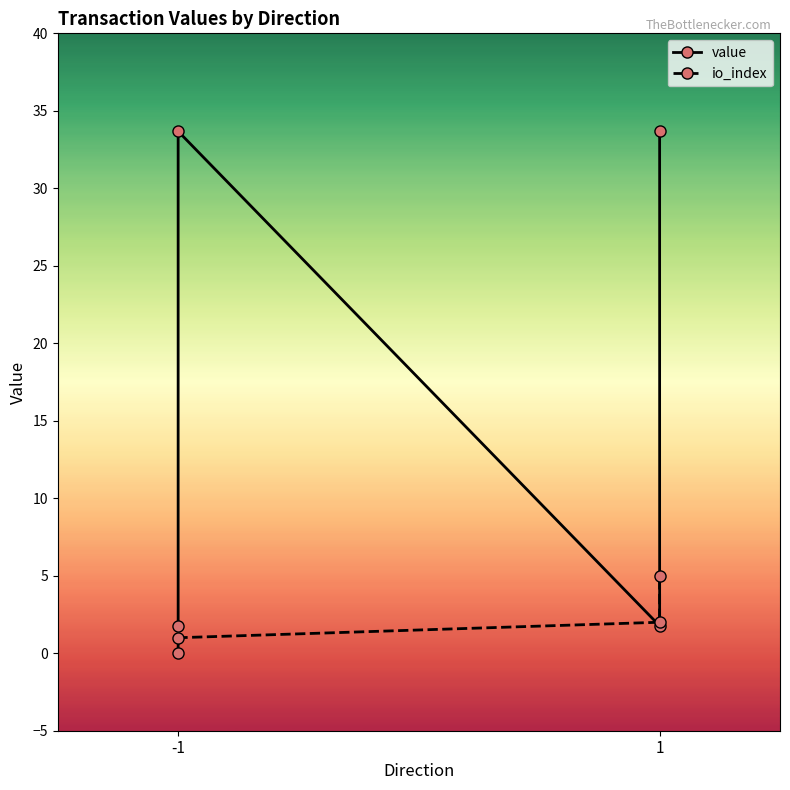

At which label does io_index reach its minimum?

-1